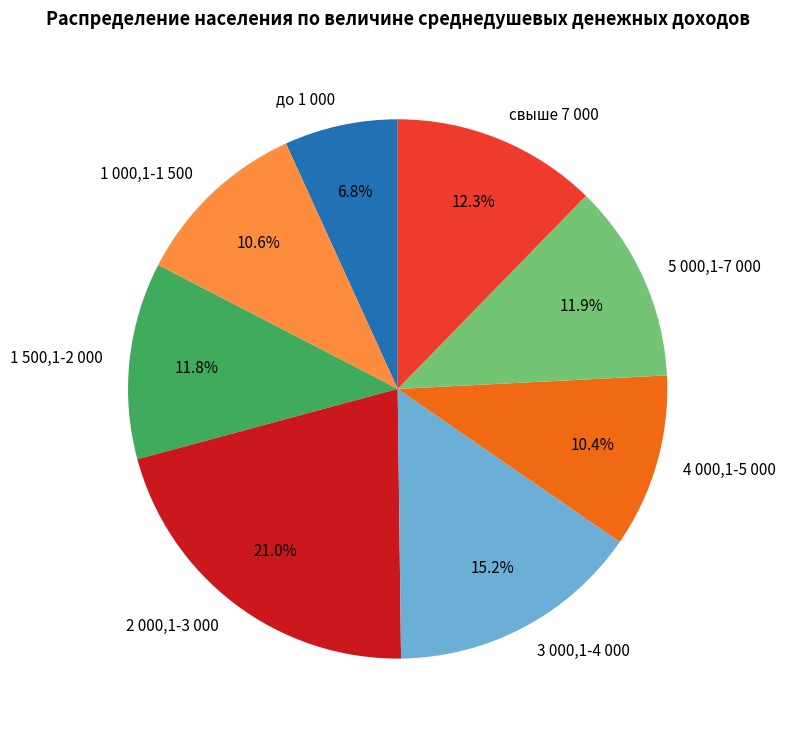

Count the number of slices in the pie.

8